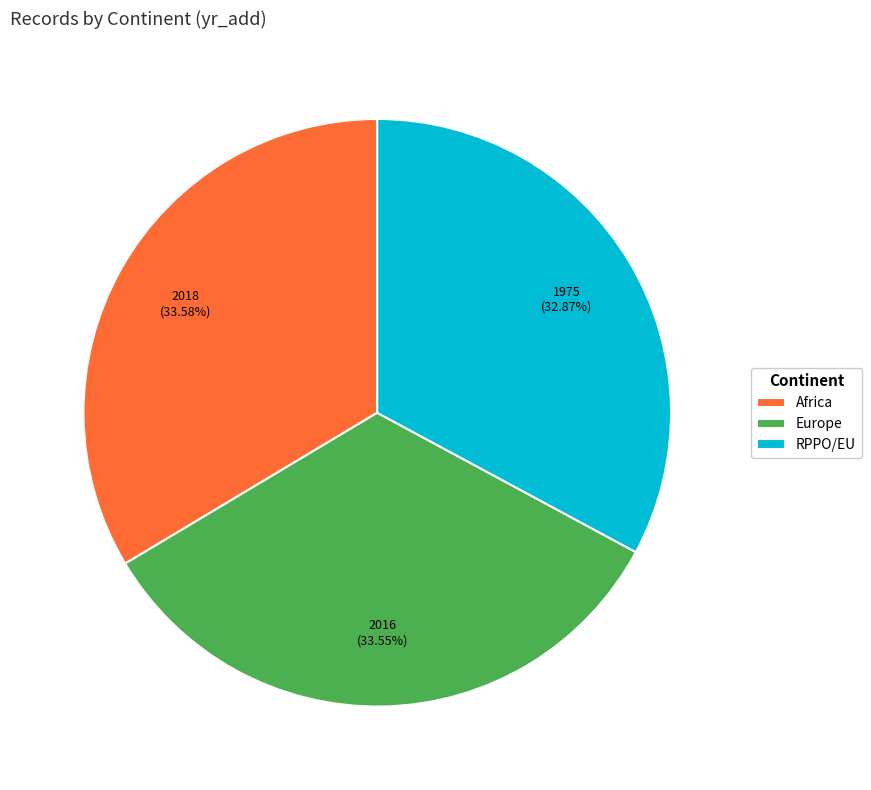

What percentage is NOT represented by Europe?

66.5%